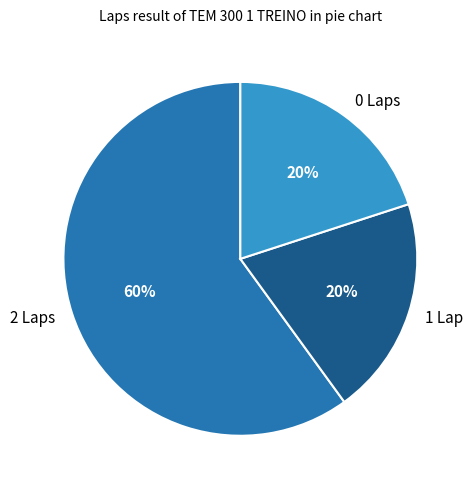

How many segments does this pie chart have?

3